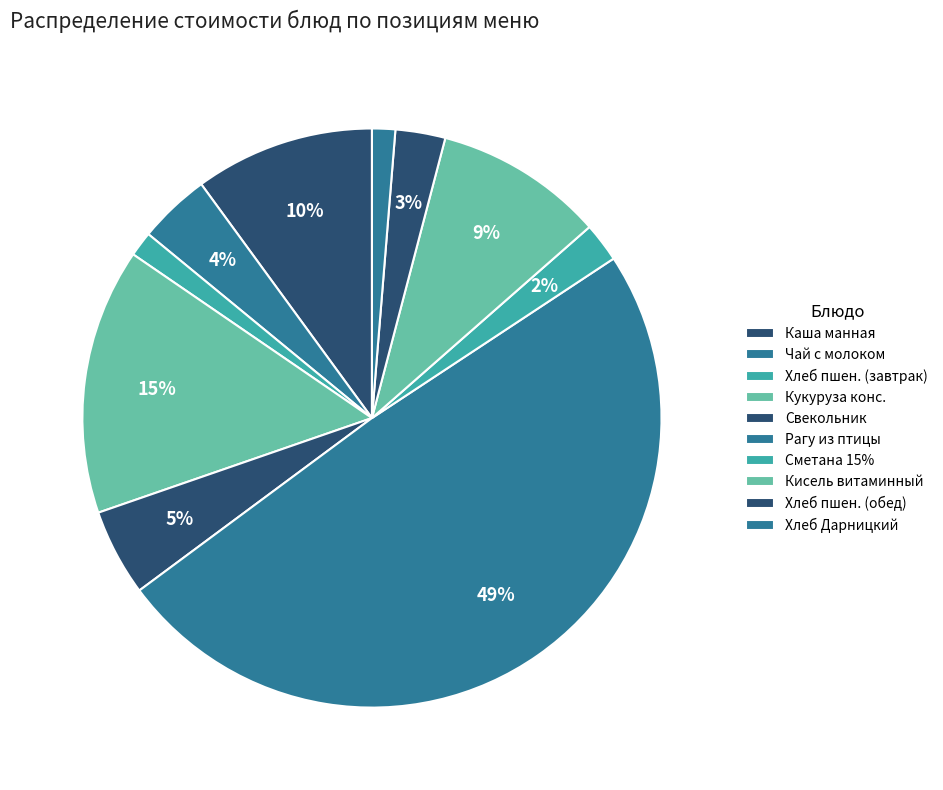

How many slices are in this pie chart?

10